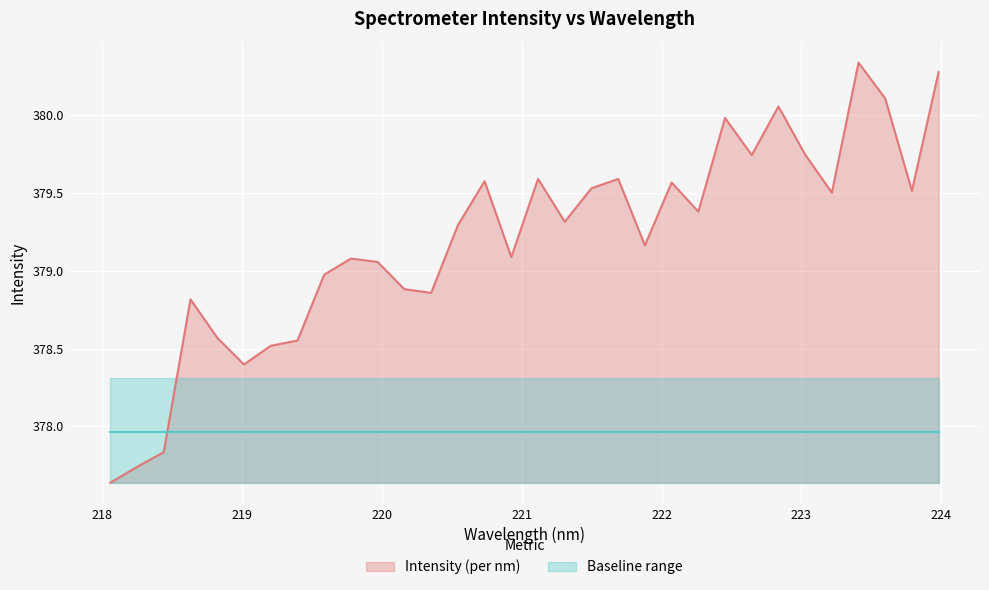

True or false: there are more than 2 points higher than both neighbors.

True